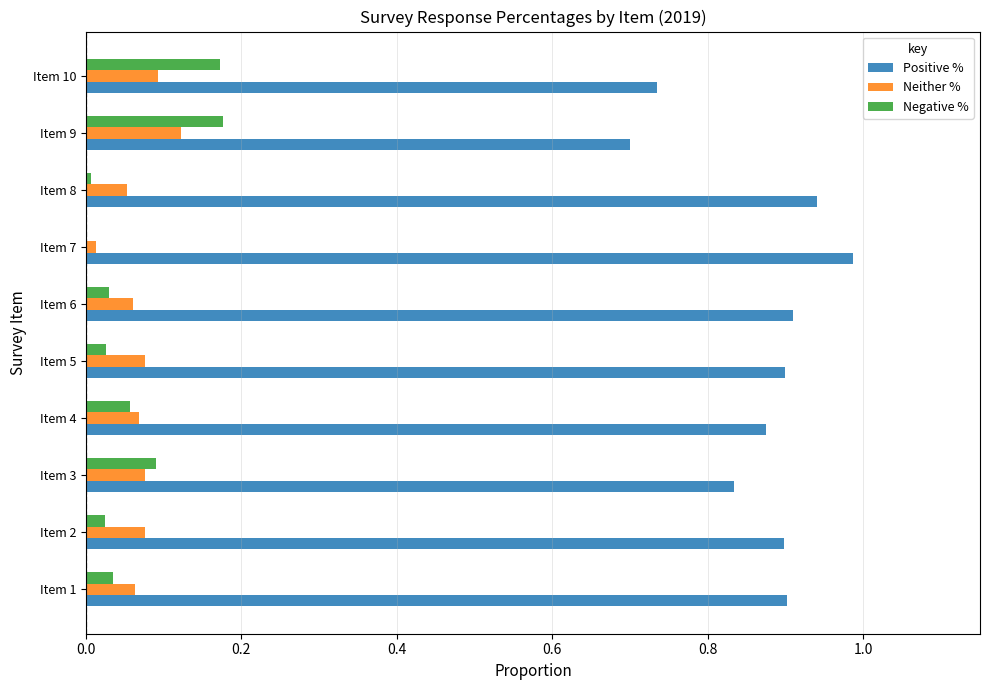

Which series has the largest total across all categories?

Positive %